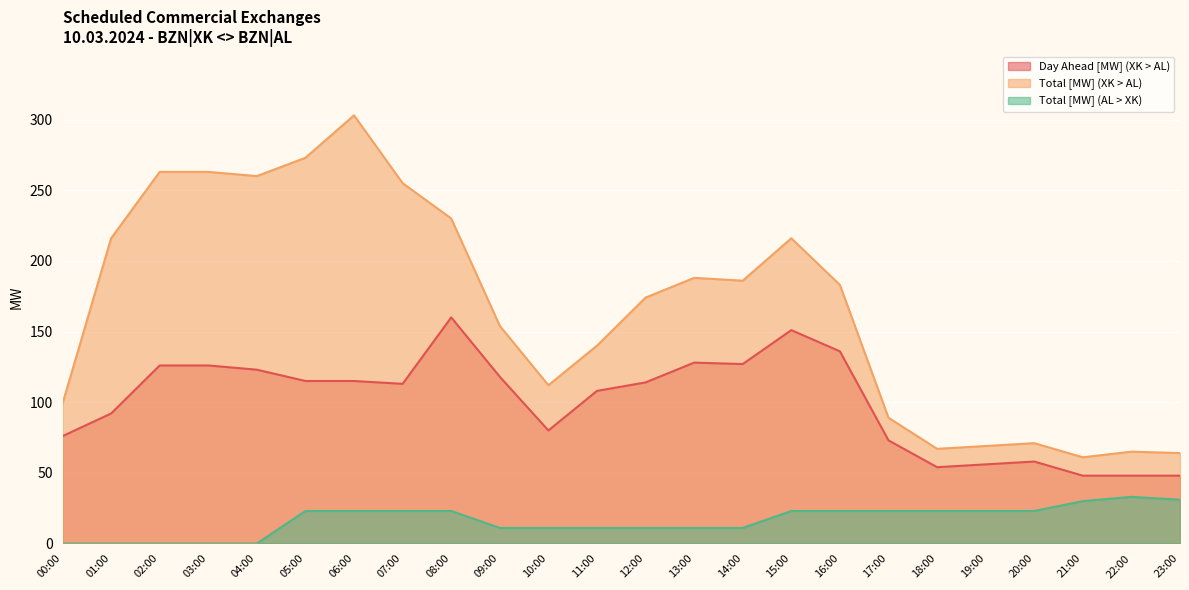

What is the greatest value displayed?

303